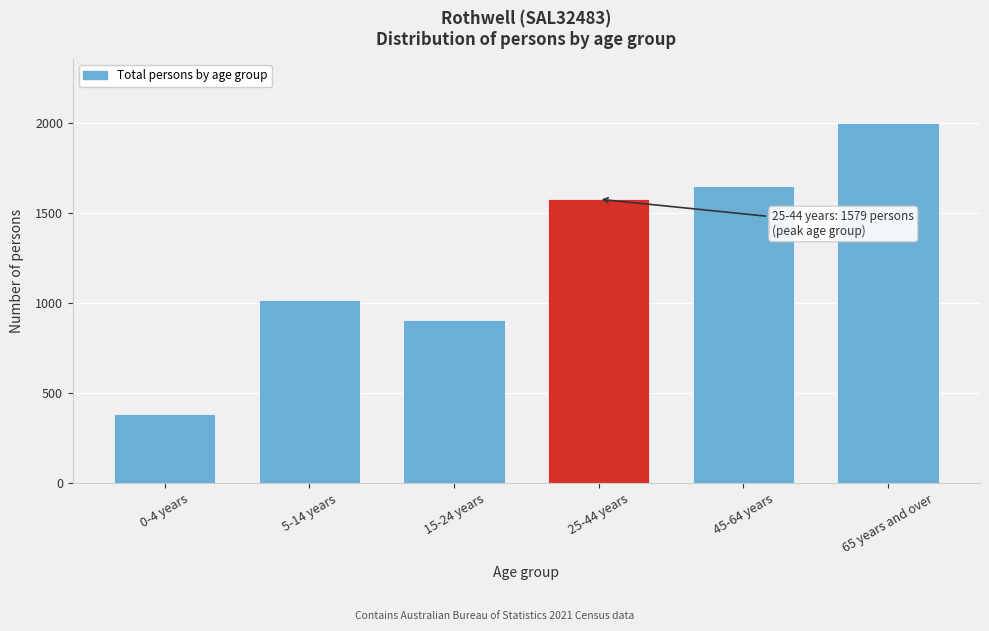

Reading right to left, what are all the values shown in this chart?

65 years and over=2000	45-64 years=1651	25-44 years=1579	15-24 years=908	5-14 years=1019	0-4 years=382